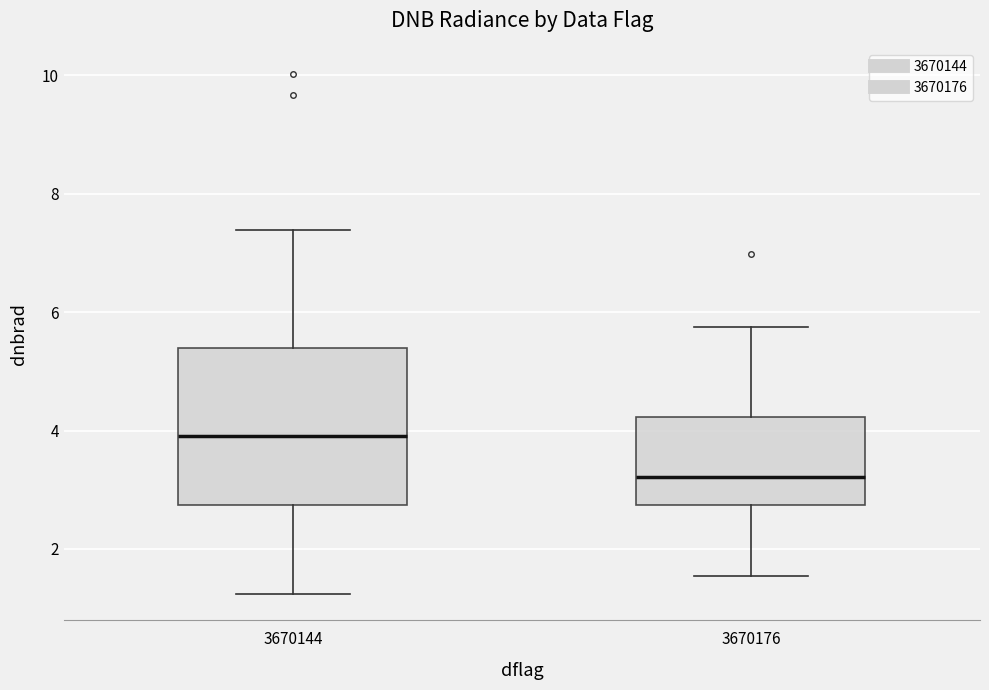

Reading left to right, transcribe this box plot: for each box, give where its median line is, the range the box spans, and where its two whiskers end, as read against the y-axis. The values are not printed on the chart, so give them approximately, as read against the axis.

3670144: median 4.0, box 2.8 to 5.4, whiskers 1.2 to 7.4
3670176: median 3.2, box 2.8 to 4.2, whiskers 1.6 to 5.8